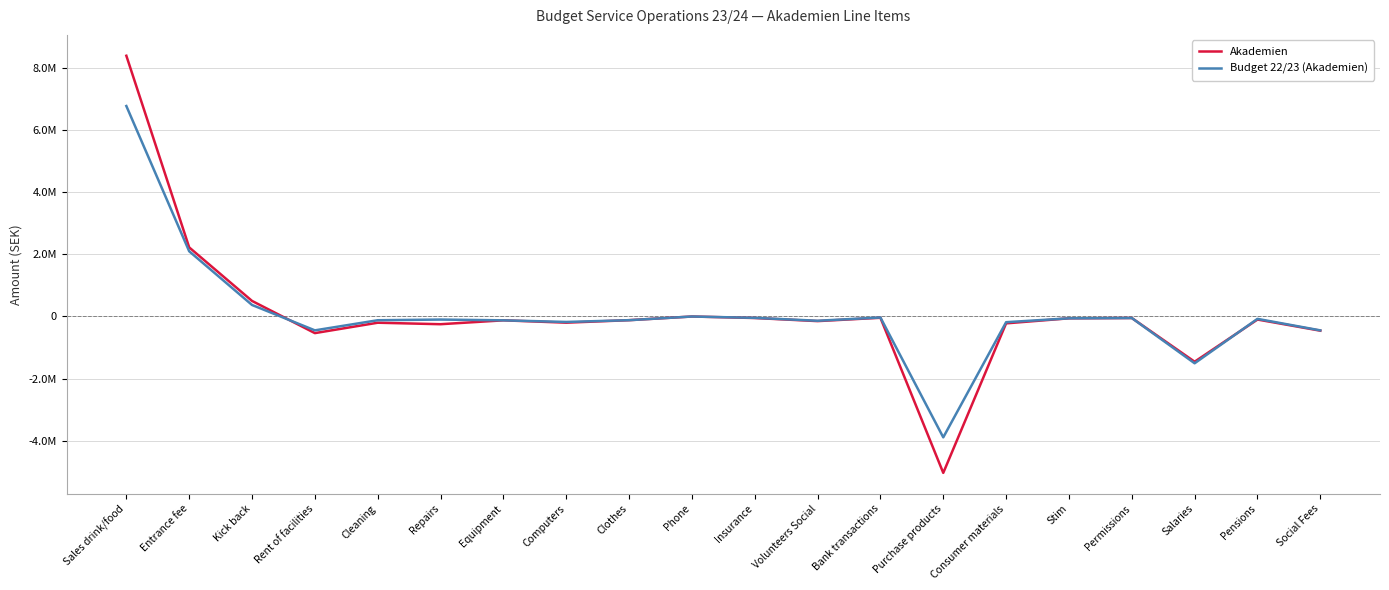

In Akademien, how many points are lower than both neighbors (excluding endpoints)?

6